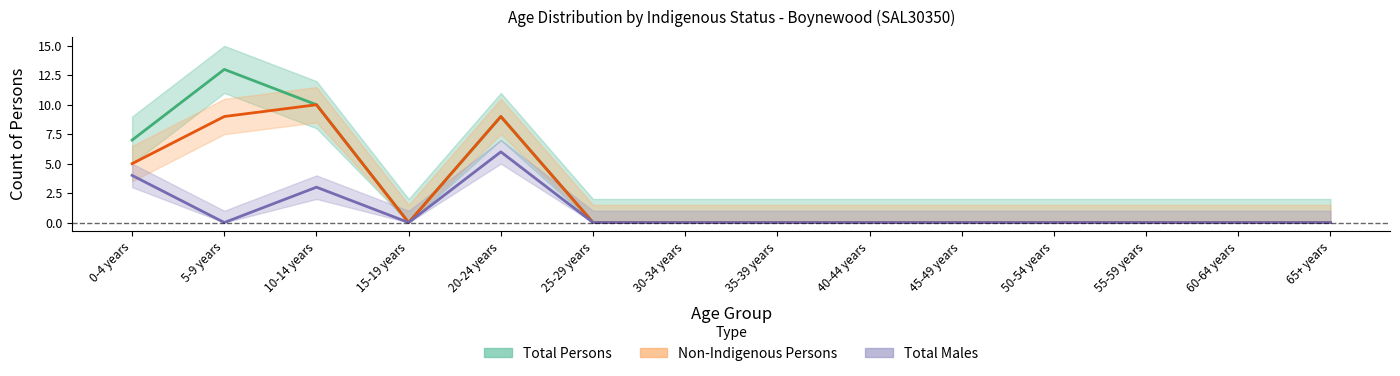

How many interior local peaks does the Total Males series have?

2